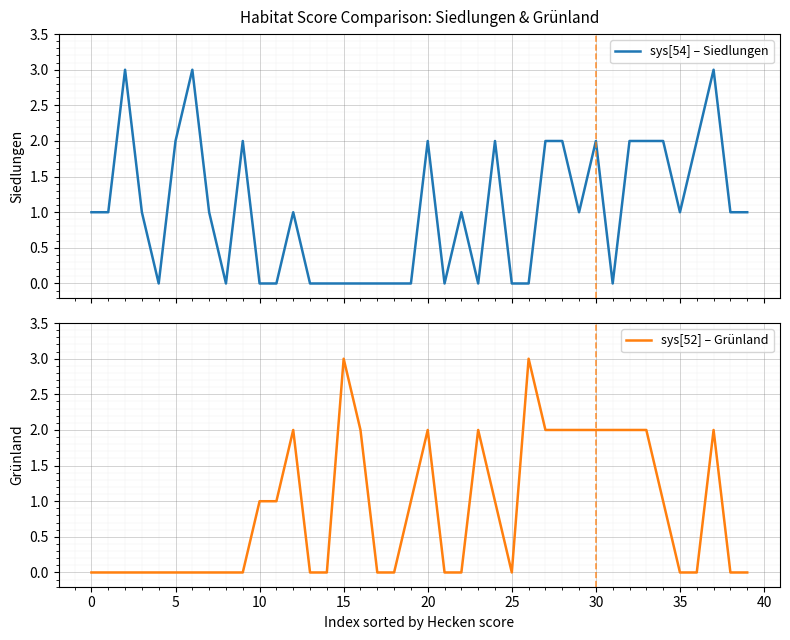

True or false: sys[54] – Siedlungen has more than 0 points higher than both neighbors.

True